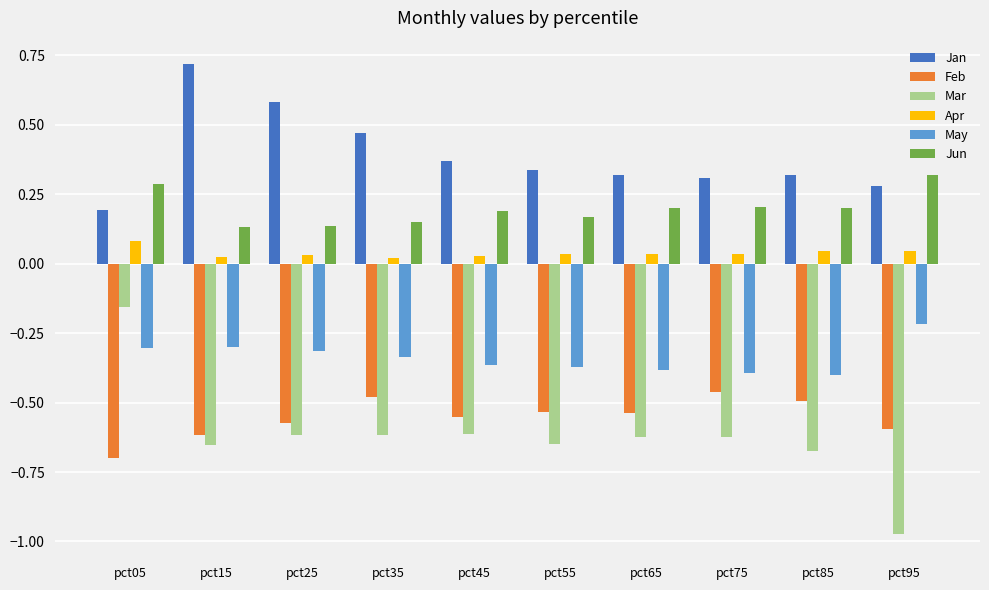

The value of Jun at pct65 is 0.1. True or false?

False